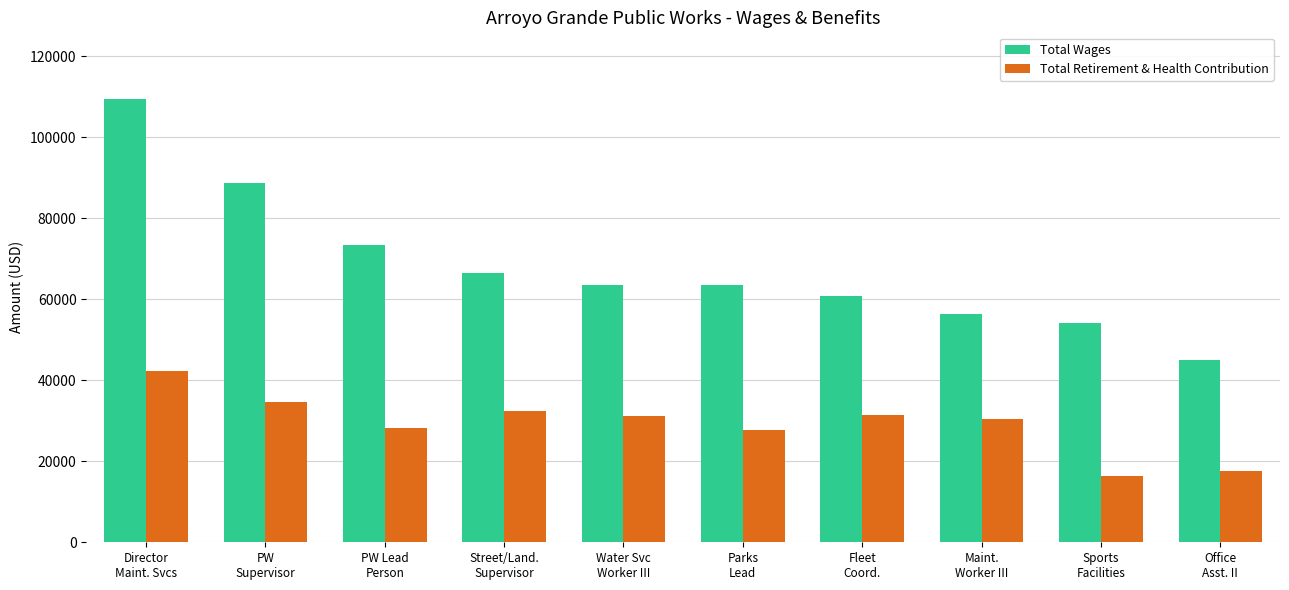

How many groups of bars are there?

10